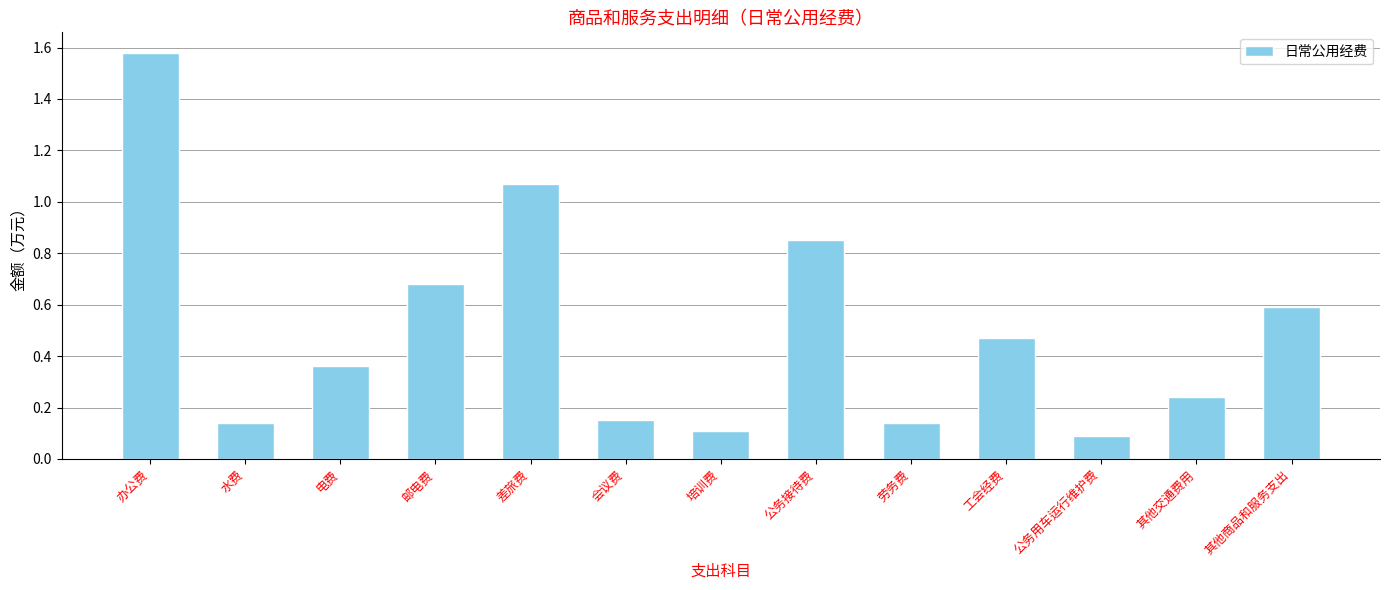

What is the difference between the second highest and minimum values?

1.0